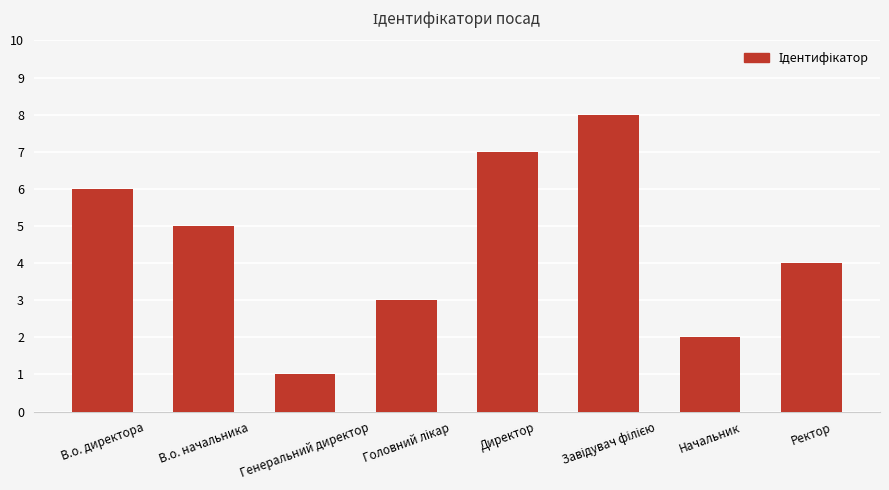

The value at Директор is 7. True or false?

True